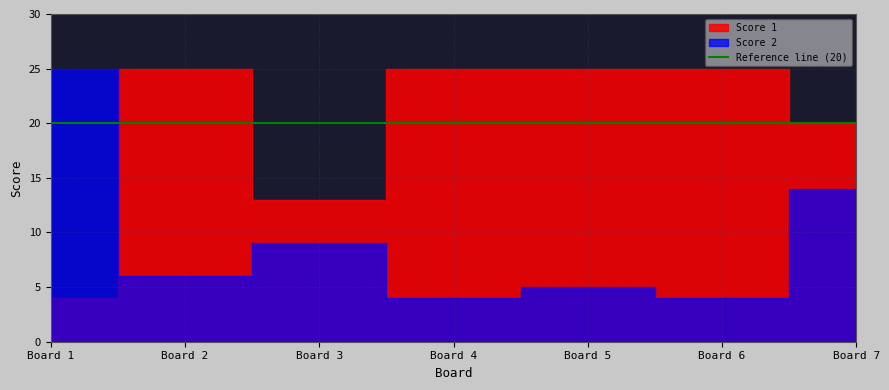

Is it true that Score 2 equals 5 at 5?

True